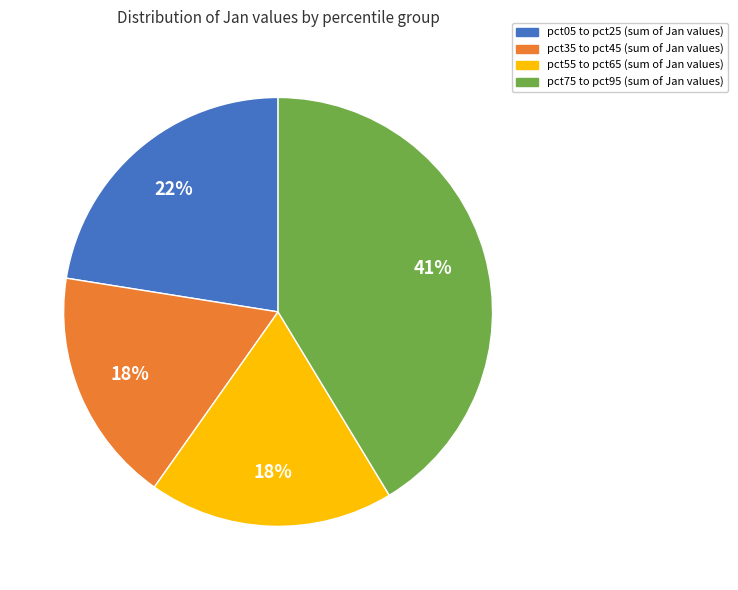

Is there a majority slice in this chart?

No